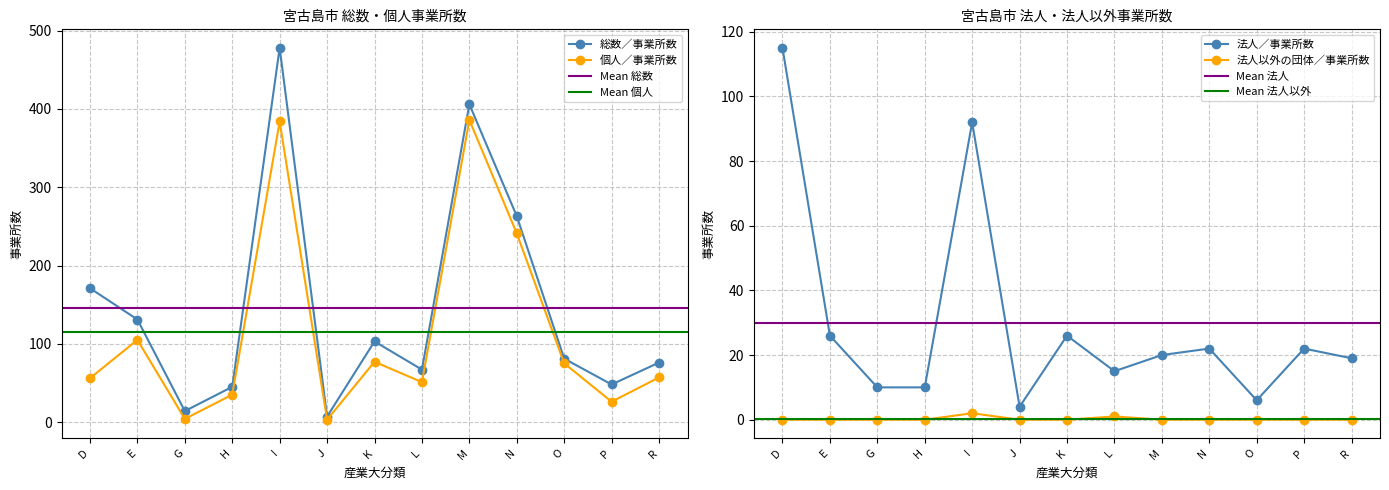

Reading left to right, list all the values displayed in this chart.

総数／事業所数: 171	131	14	45	478	7	103	67	406	263	81	48	76
個人／事業所数: 56	105	4	35	384	3	77	51	386	241	75	26	57
法人／事業所数: 115	26	10	10	92	4	26	15	20	22	6	22	19
法人以外の団体／事業所数: 0	0	0	0	2	0	0	1	0	0	0	0	0